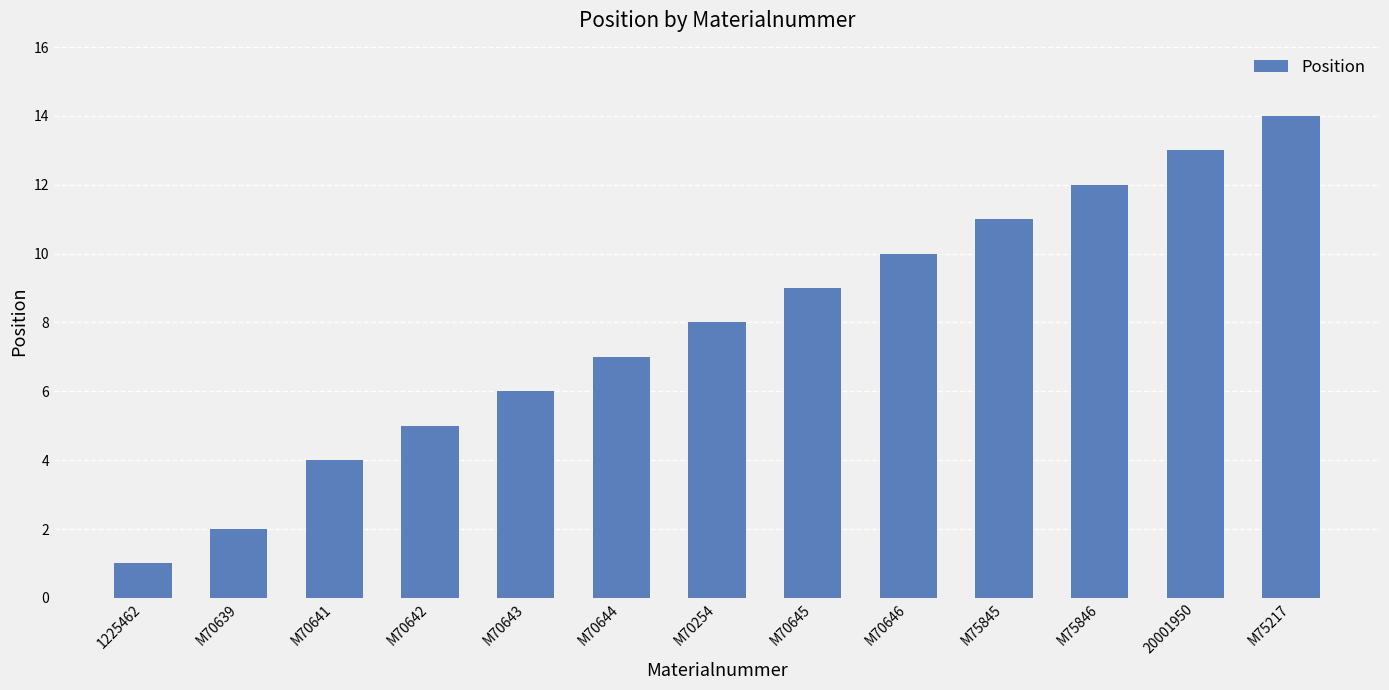

Read the value at M70644.

7